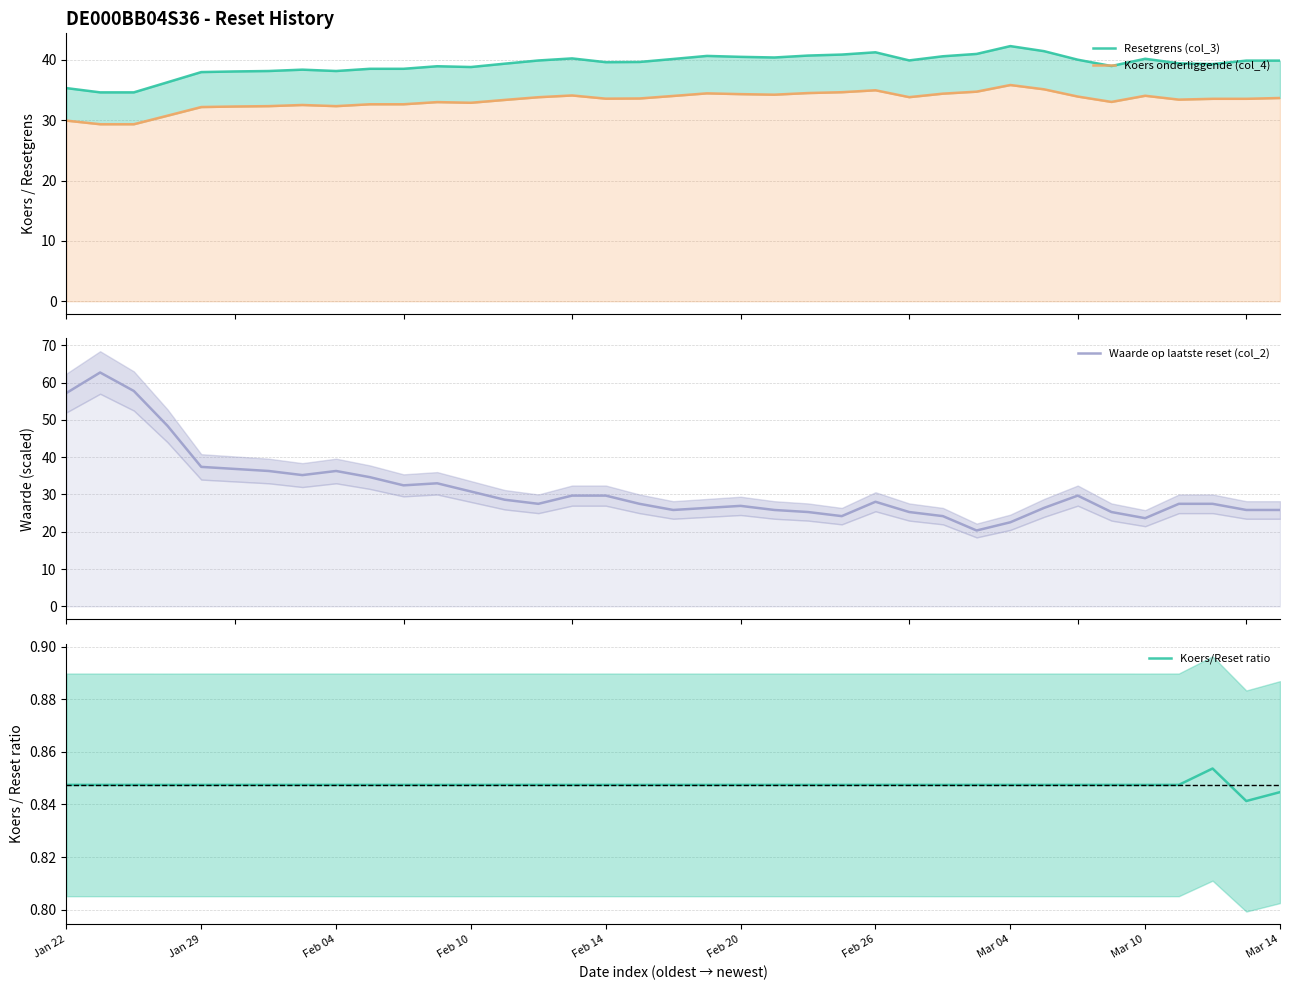

What is the minimum value for Waarde op laatste reset (col_2)?

20.4